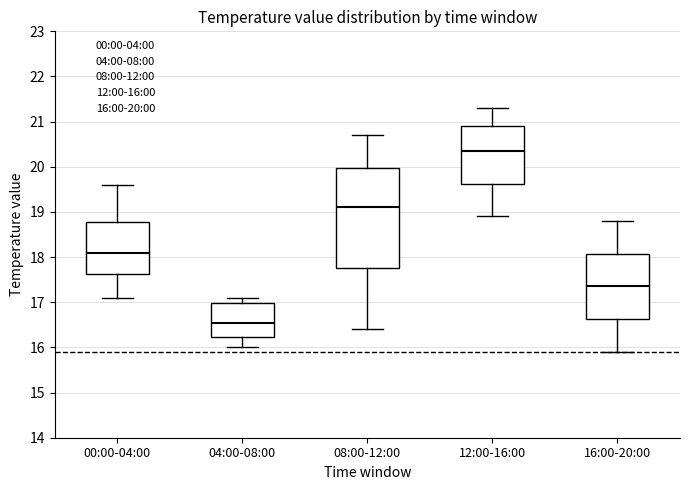

Where is the lower edge of the box for 16:00-20:00 on the y-axis? The values are not printed on the chart, so give them approximately, as read against the axis.

16.6